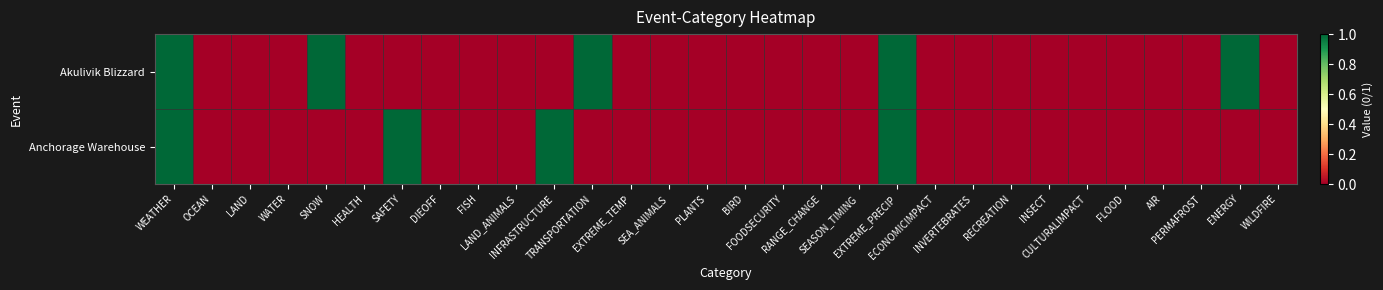

Which series has the largest total across all categories?

Akulivik Blizzard